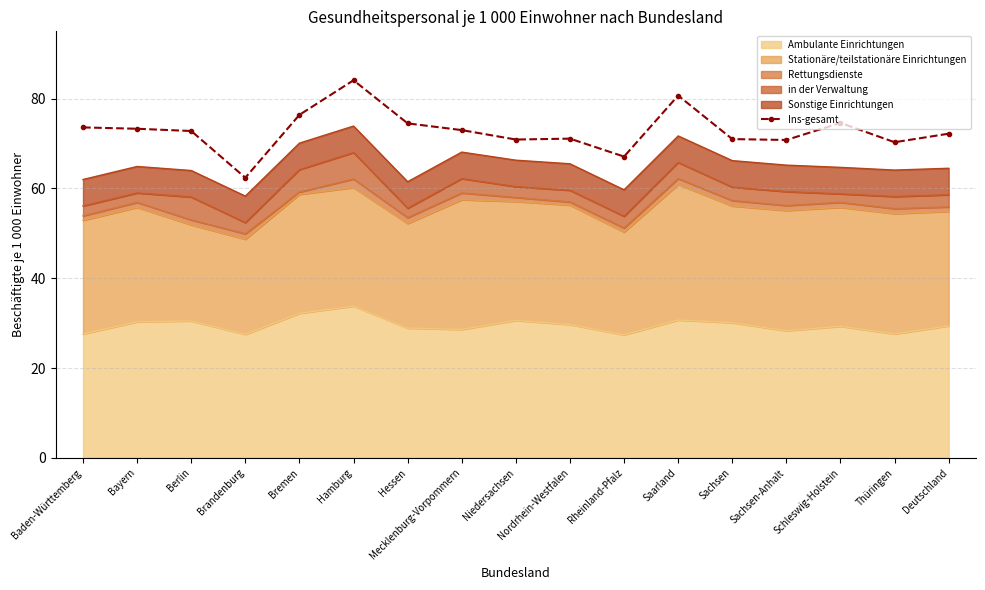

What is the change in value from Saarland to Schleswig-Holstein?

-6.1